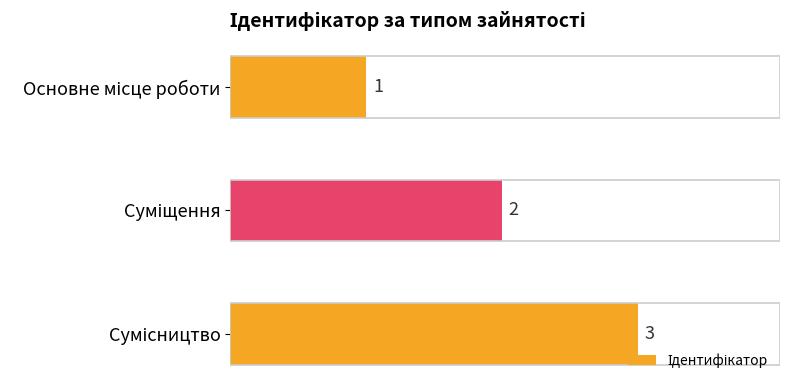

Count the values in the range 1 to 3.

3